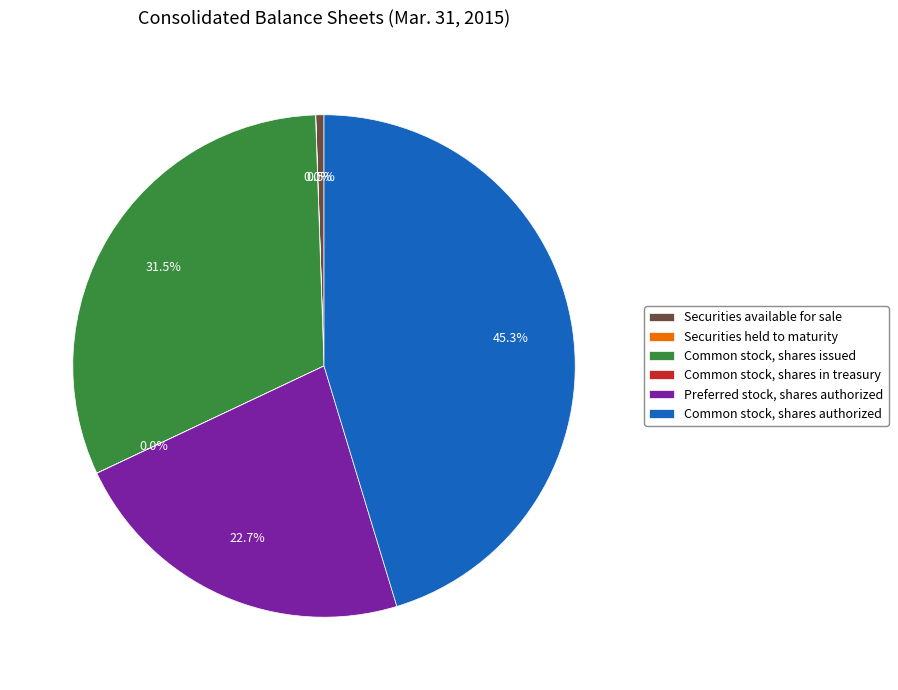

How much of the chart is everything except Common stock, shares authorized?

54.7%